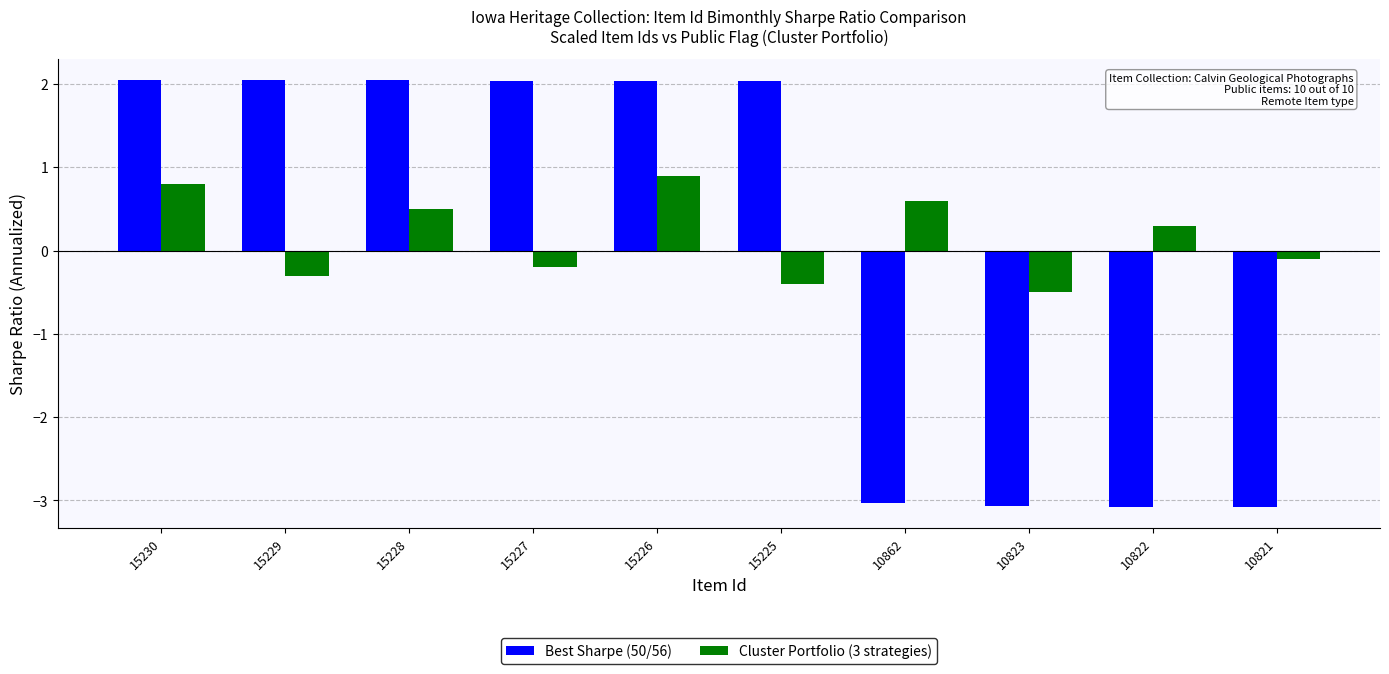

At which category is the sum across all series the highest?

15226